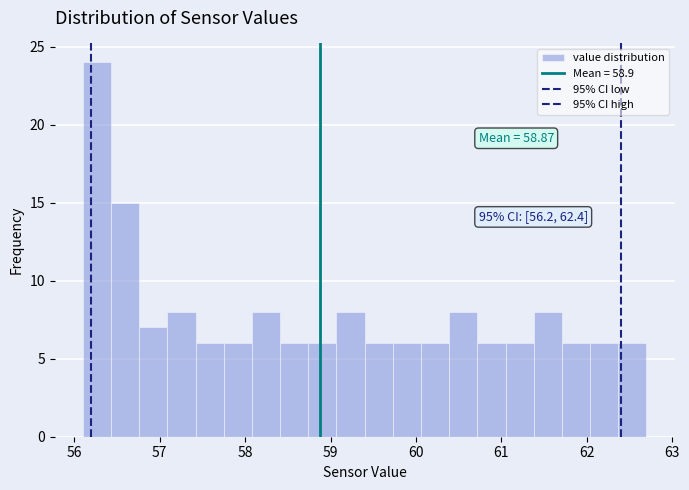

Around what value on the x-axis is the tallest bar? Give the approximate position of its centre, as read against the axis.

56.3